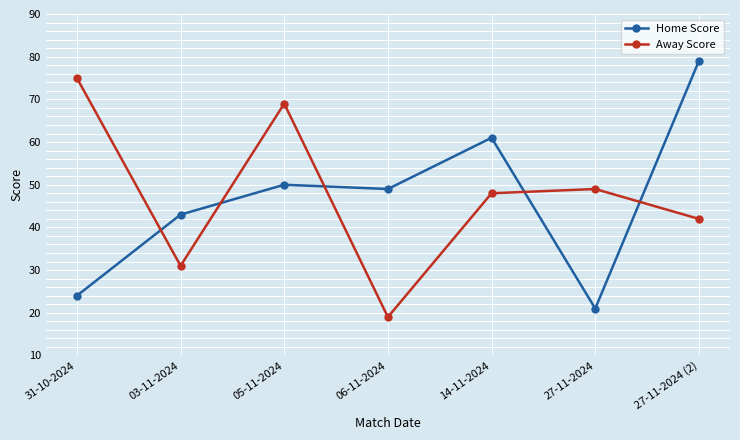

Which category has the lowest value in the Away Score series?

06-11-2024